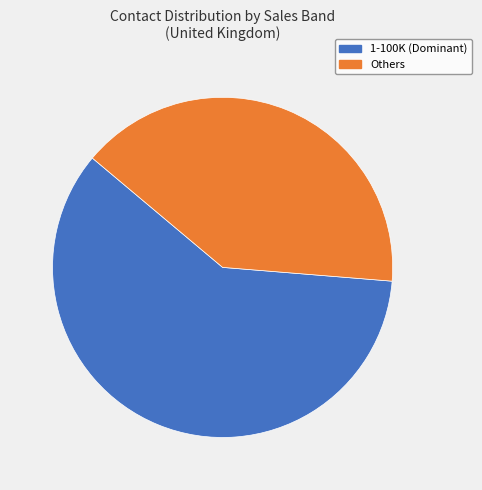

Is there a majority slice in this chart?

Yes